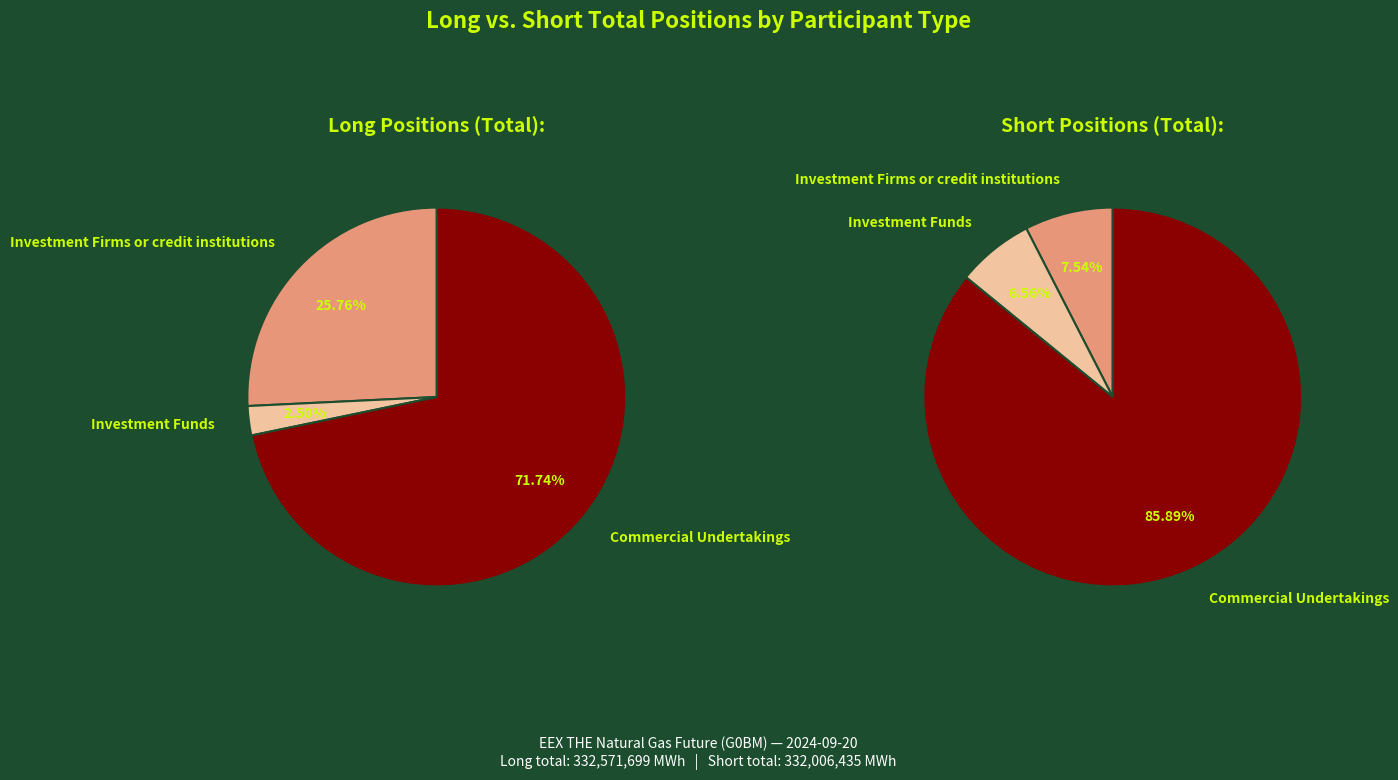

Which slice is the largest?

Commercial Undertakings